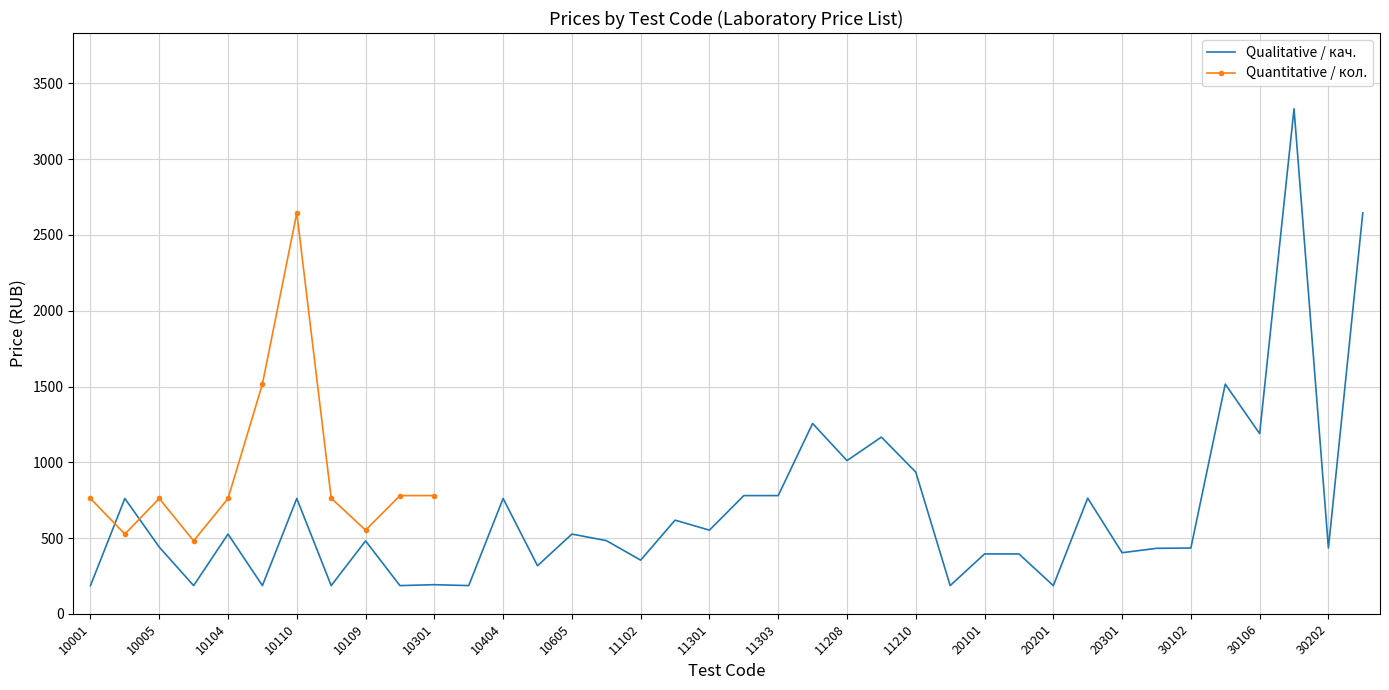

What is the value of the 6th point from the left?

186